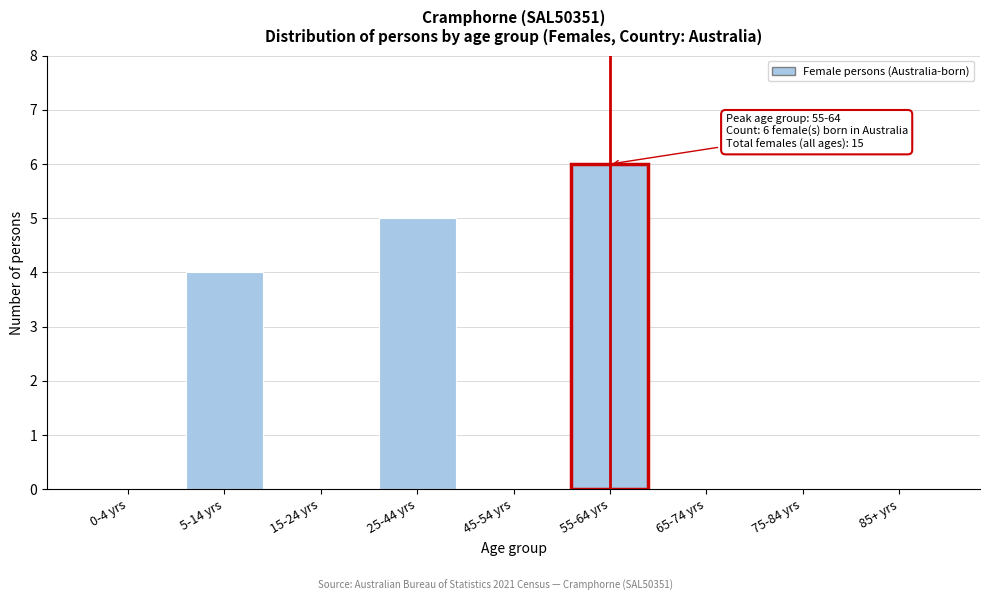

Reading right to left, transcribe all the data shown in this chart.

85+ yrs=0	75-84 yrs=0	65-74 yrs=0	55-64 yrs=6	45-54 yrs=0	25-44 yrs=5	15-24 yrs=0	5-14 yrs=4	0-4 yrs=0